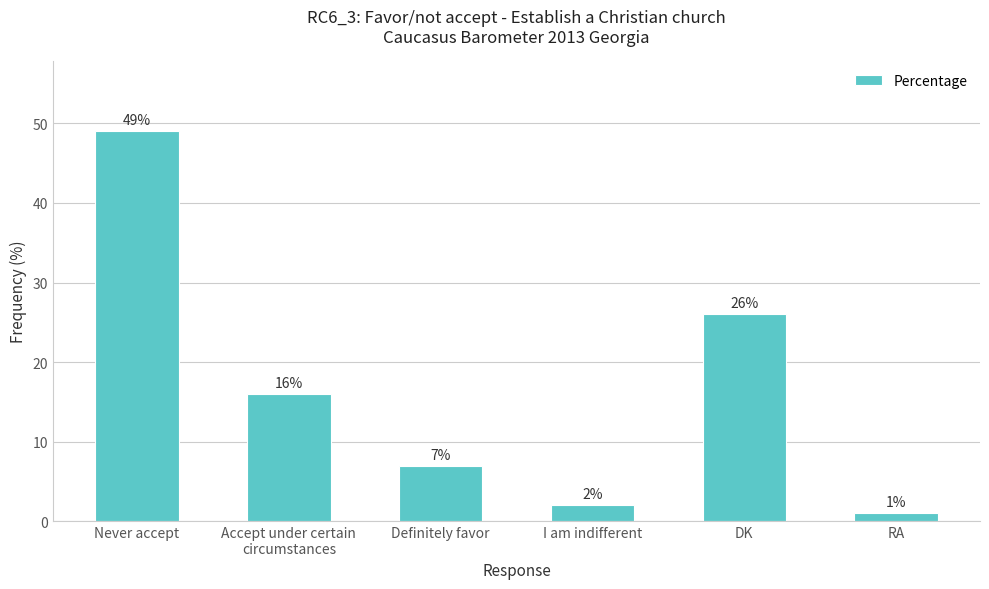

Between Accept under certain
circumstances and DK, which is larger?

DK